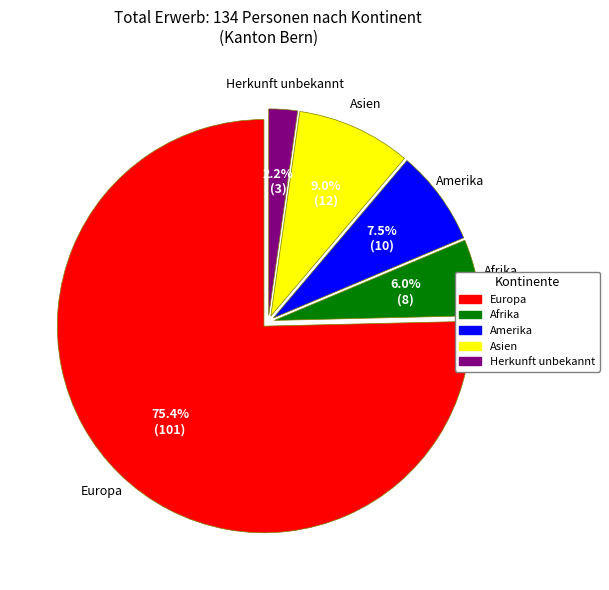

How many segments does this pie chart have?

5